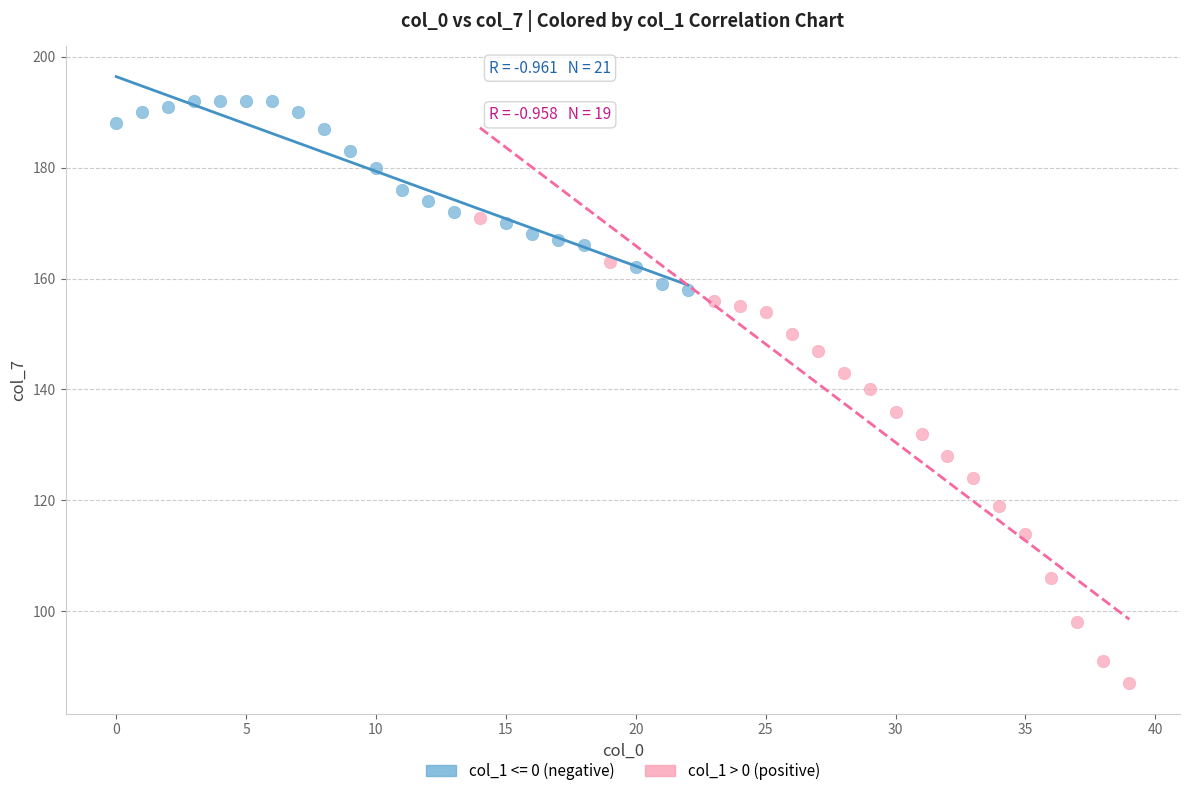

Which series contains the lowest Y value?

col_1 > 0 (positive)